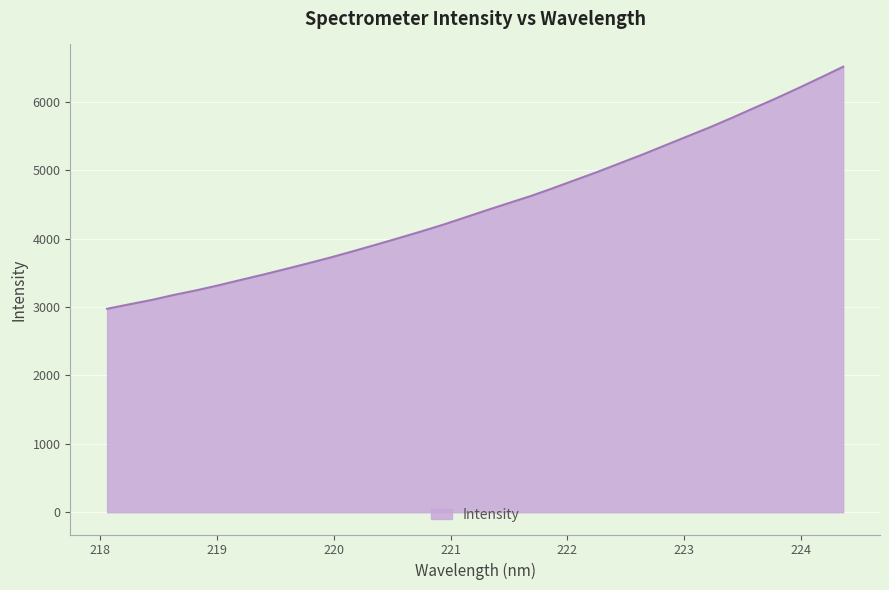

What is the difference between the maximum and minimum values?

3539.8